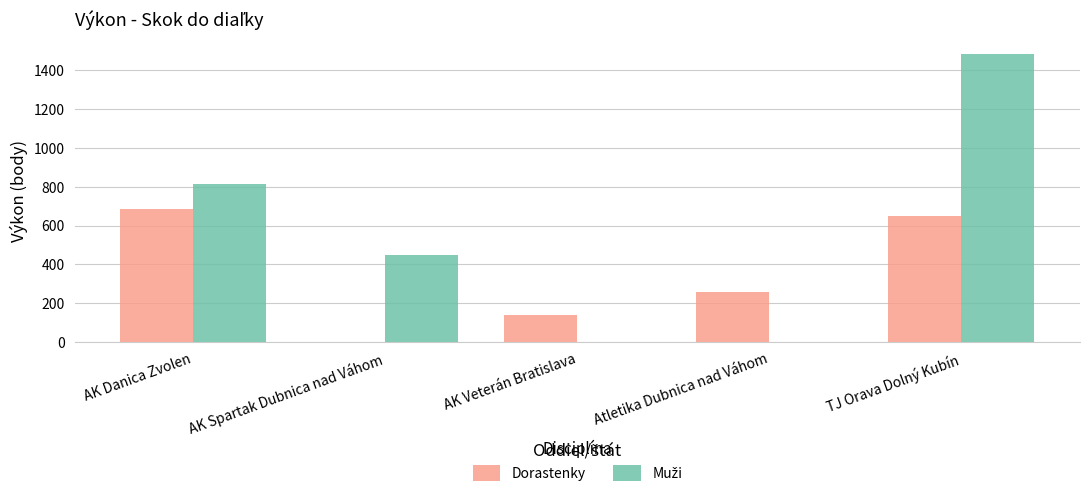

How many series are shown in this chart?

2